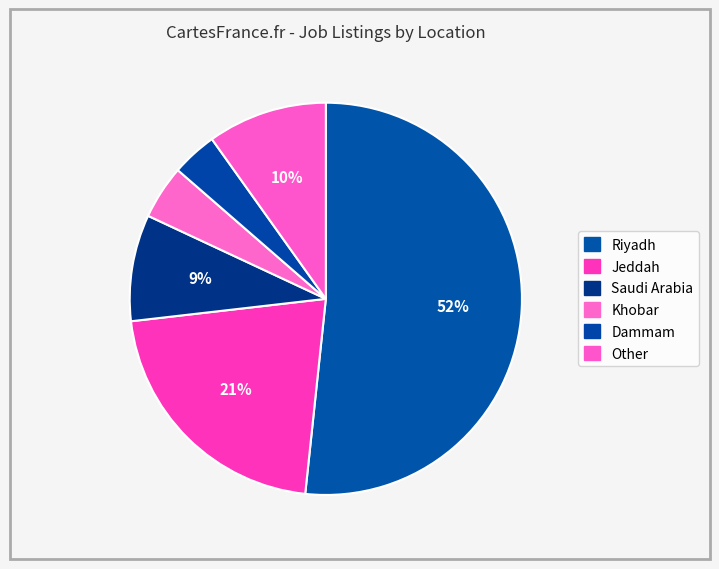

Which has a higher value, Riyadh or Saudi Arabia?

Riyadh